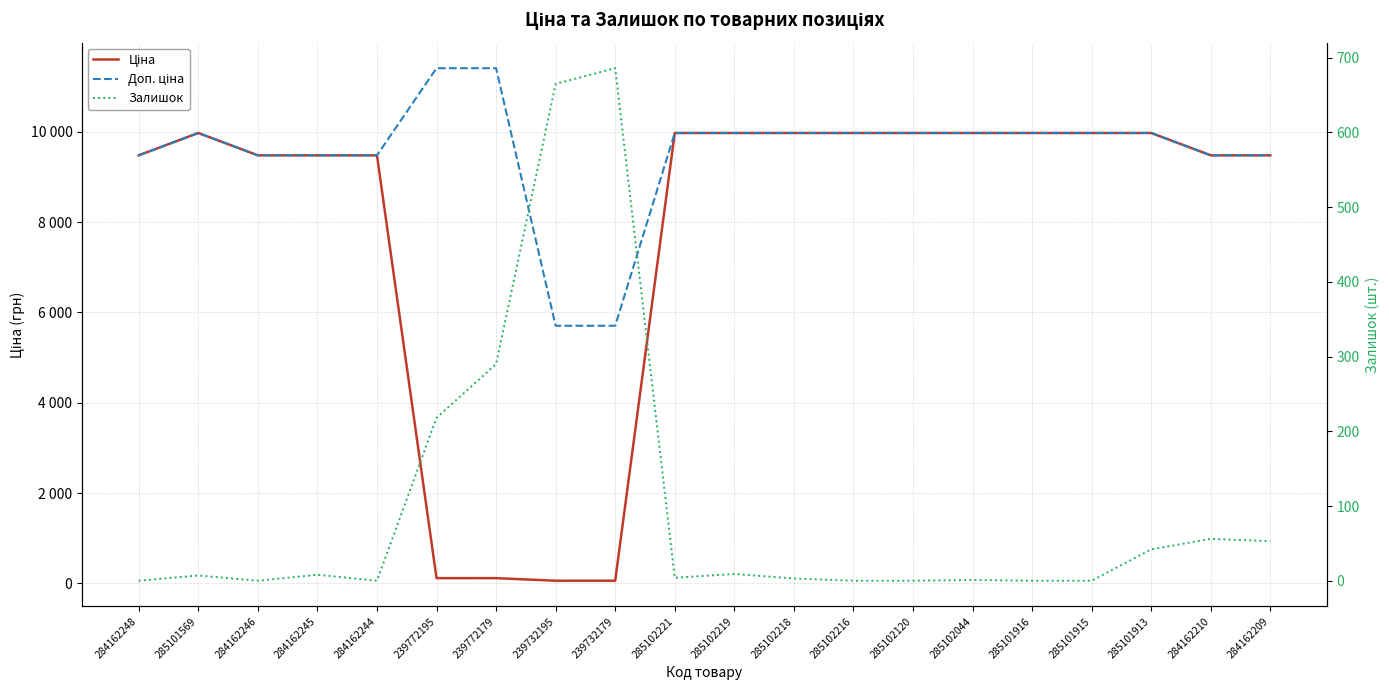

Is this an area chart (filled region under the line)?

No